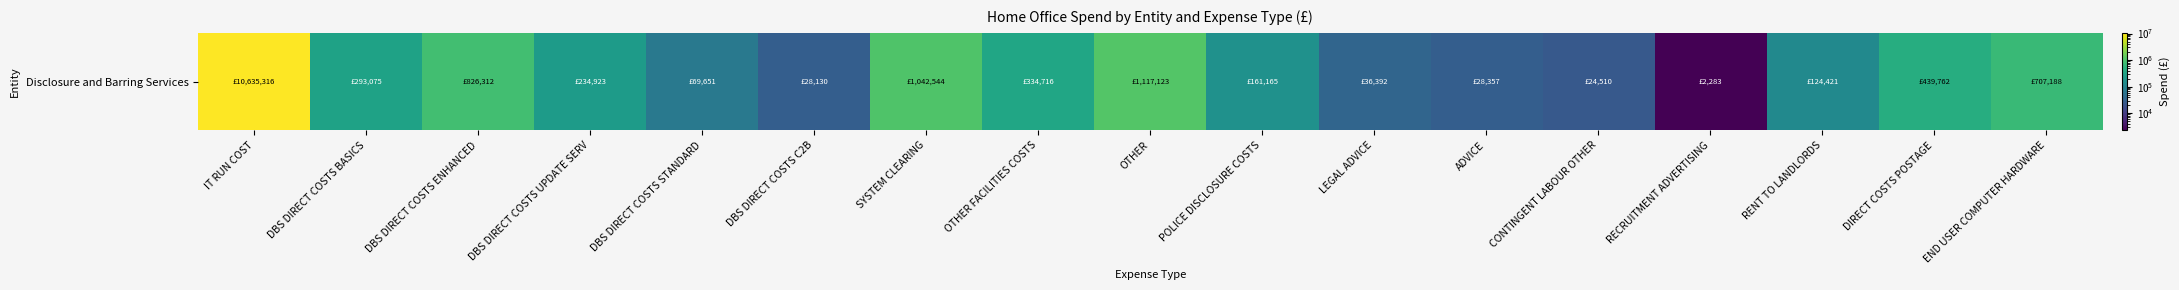

What is the difference between the second highest and second lowest values?

1092612.6